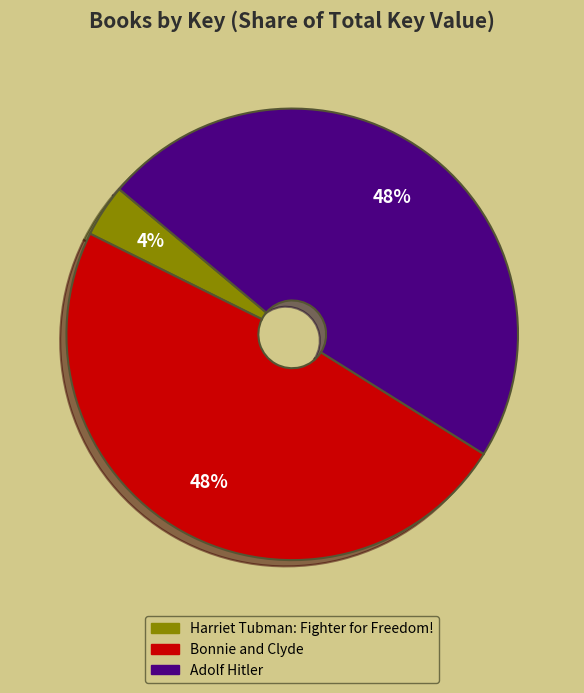

To the nearest percent, what is the average slice percentage?

33%